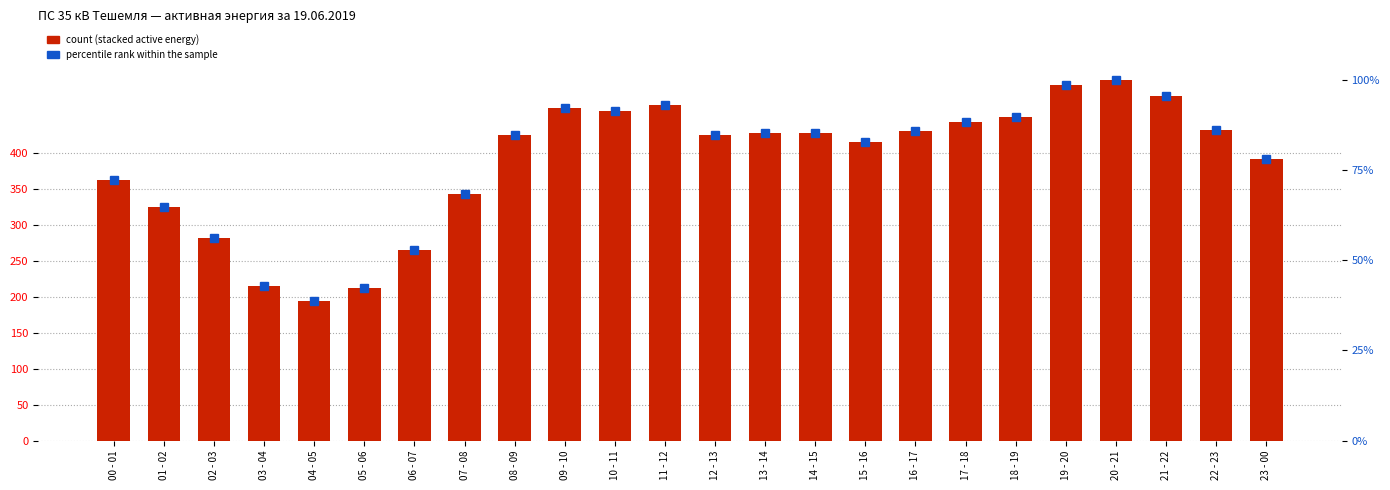

What is the difference between the maximum and minimum values in the percentile rank within the sample series?

61.2